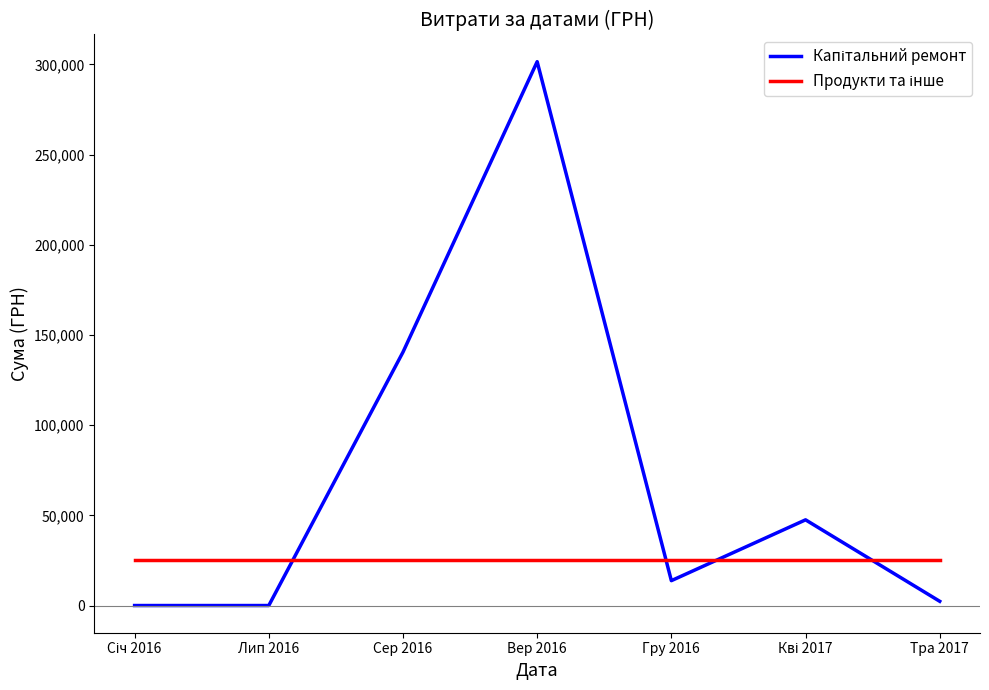

Count the number of data series in this chart.

2